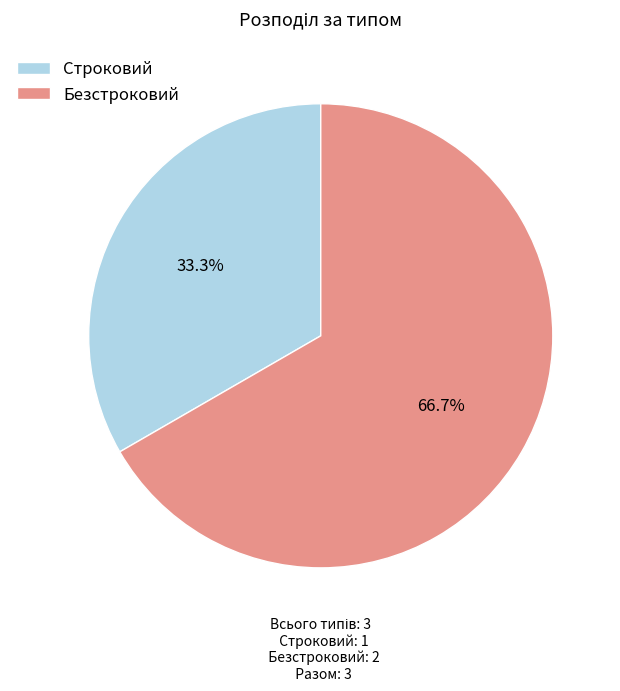

How many segments does this pie chart have?

2